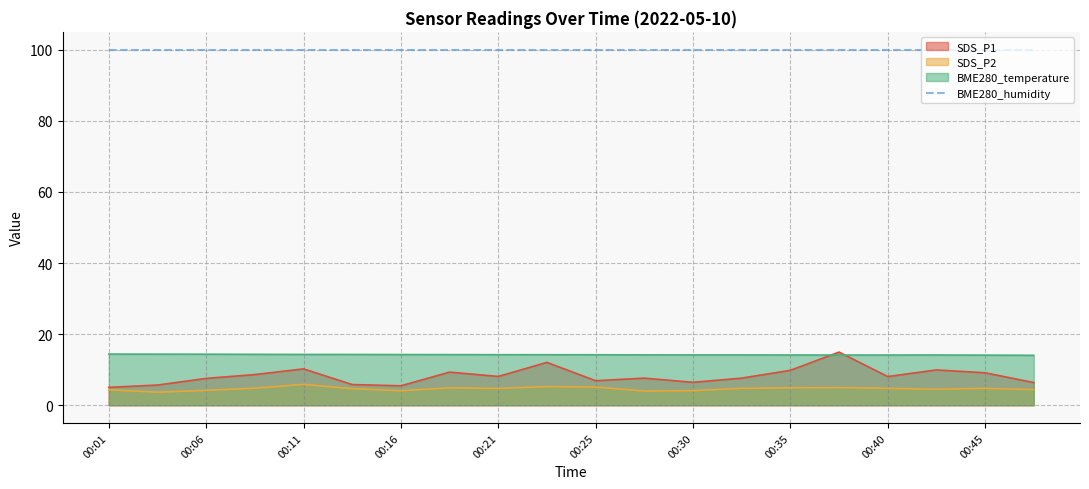

Which series has the largest range (max minus min)?

SDS_P1